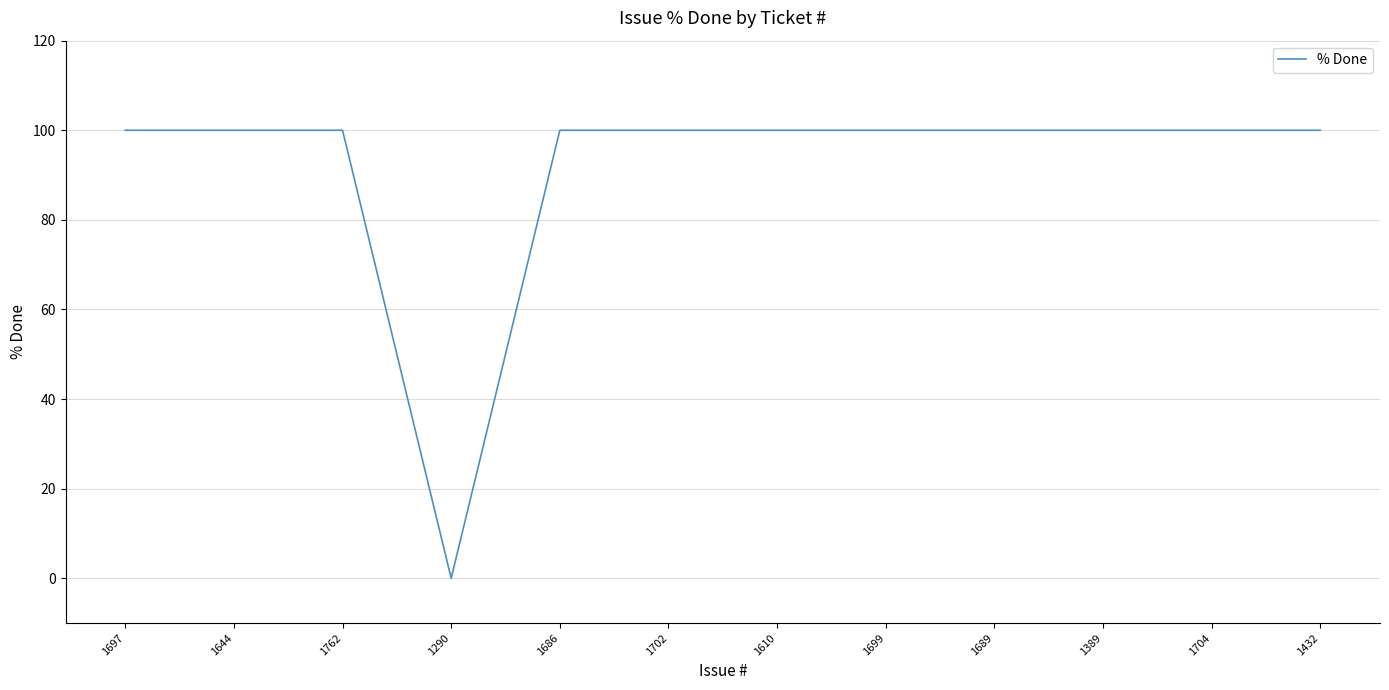

What is the difference between the maximum and minimum values?

100